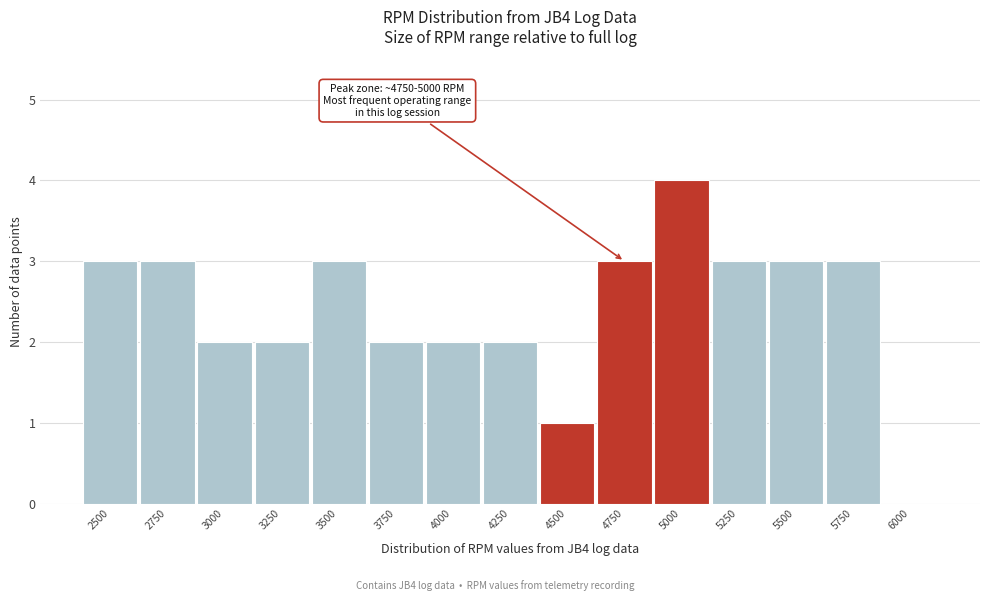

Reading left to right, list all the values displayed in this chart.

2500=3	2750=3	3000=2	3250=2	3500=3	3750=2	4000=2	4250=2	4500=1	4750=3	5000=4	5250=3	5500=3	5750=3	6000=0